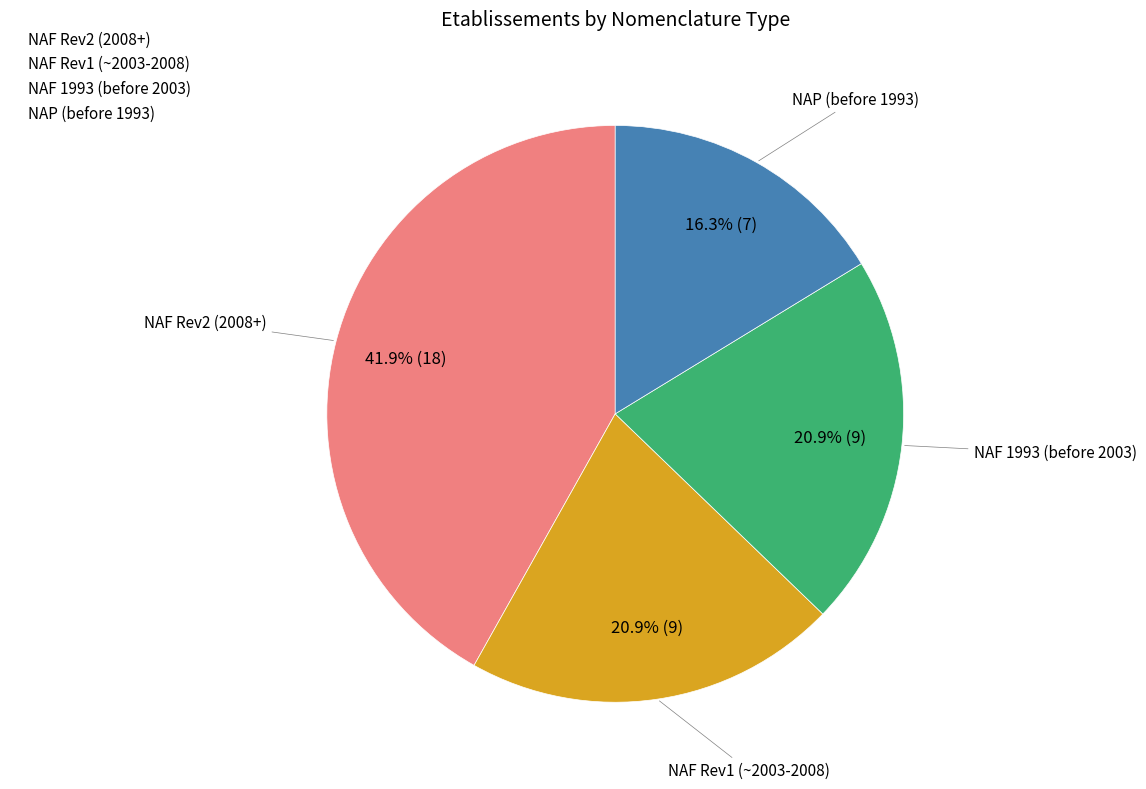

How many slices are in this pie chart?

4